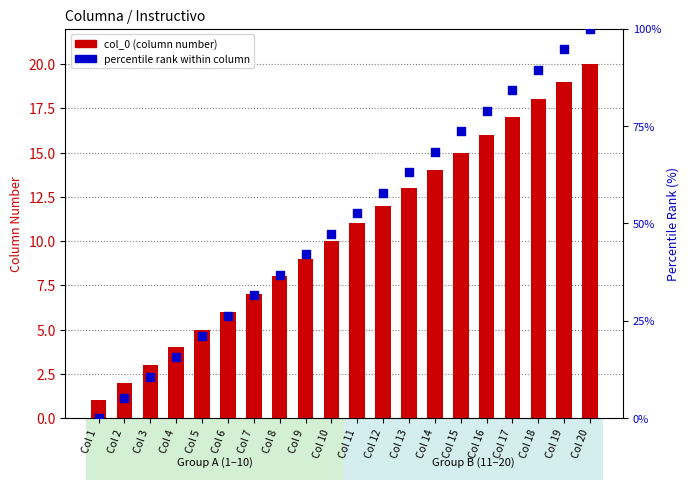

Which series has the largest total across all categories?

percentile rank within column